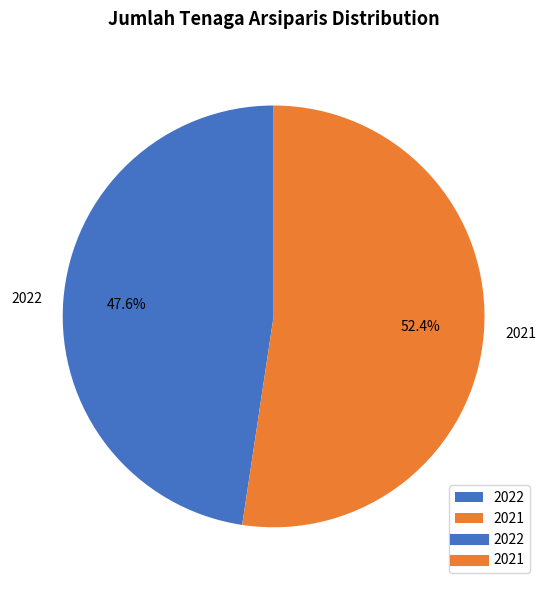

Does any single category account for the majority?

Yes